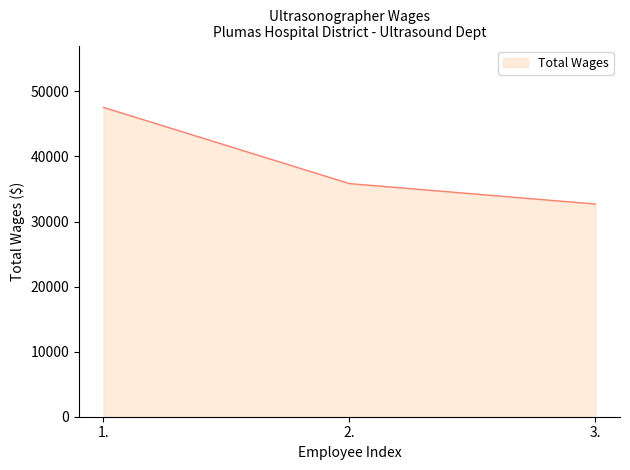

Reading left to right, list all the values displayed in this chart.

1.=47535	2.=35824	3.=32682